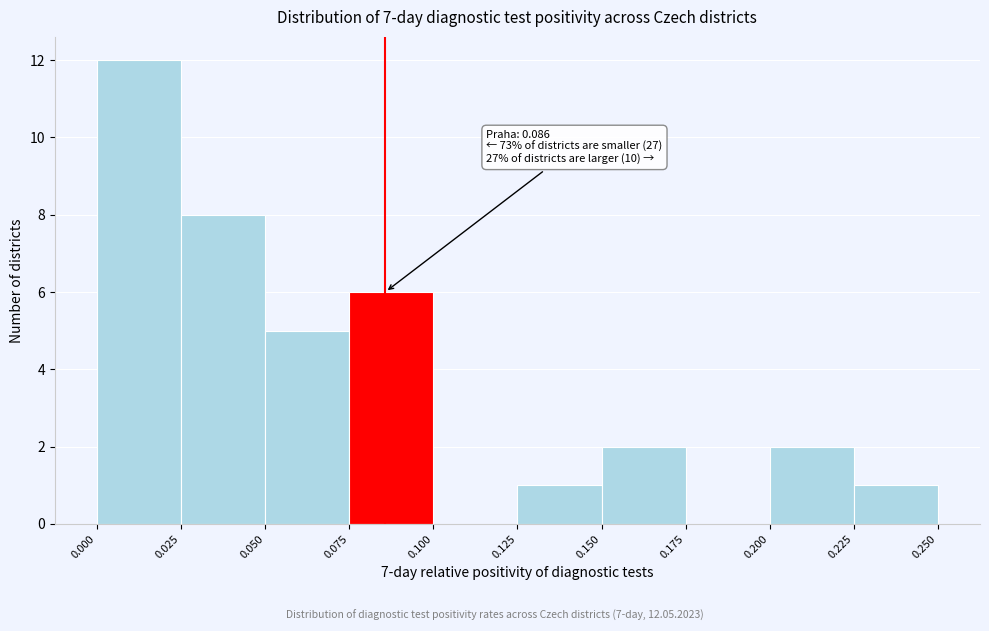

Over which range of the x-axis is the bar tallest?

0.000 to 0.025